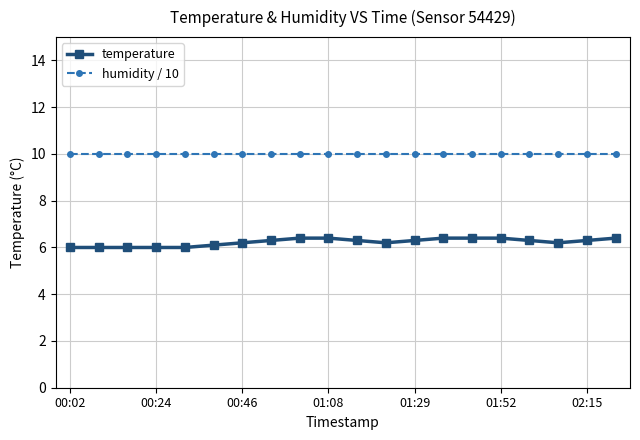

Which series has the largest total across all categories?

humidity / 10